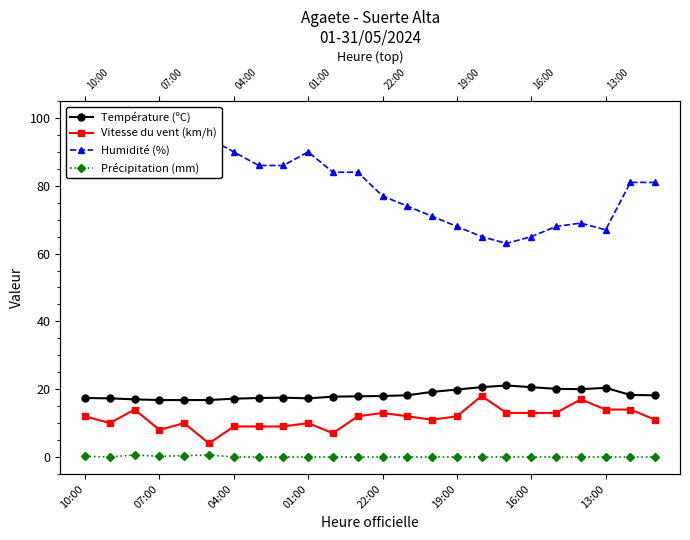

List the series in order of their peak value, highest first.

Humidité (%), Température (ºC), Vitesse du vent (km/h), Précipitation (mm)